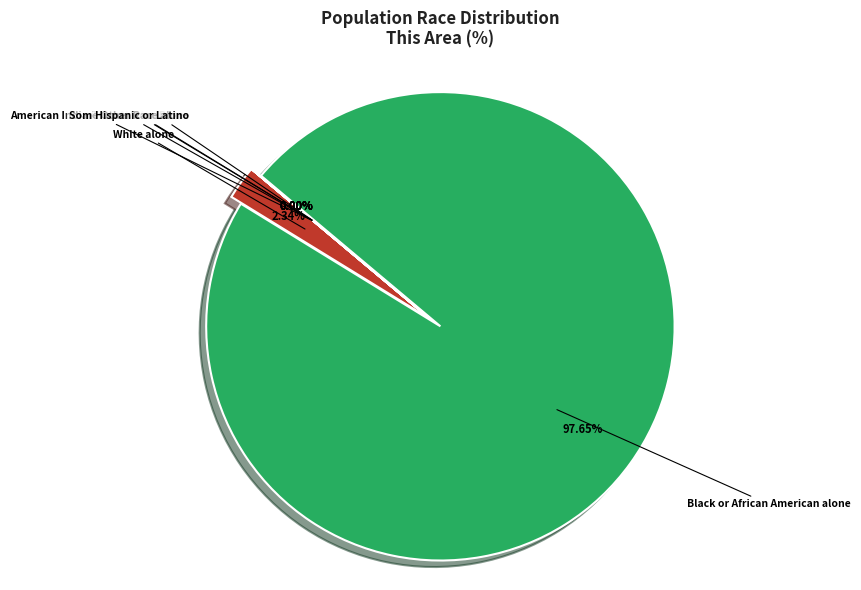

To the nearest percent, what is the difference between the largest and smallest slice percentages?

98%